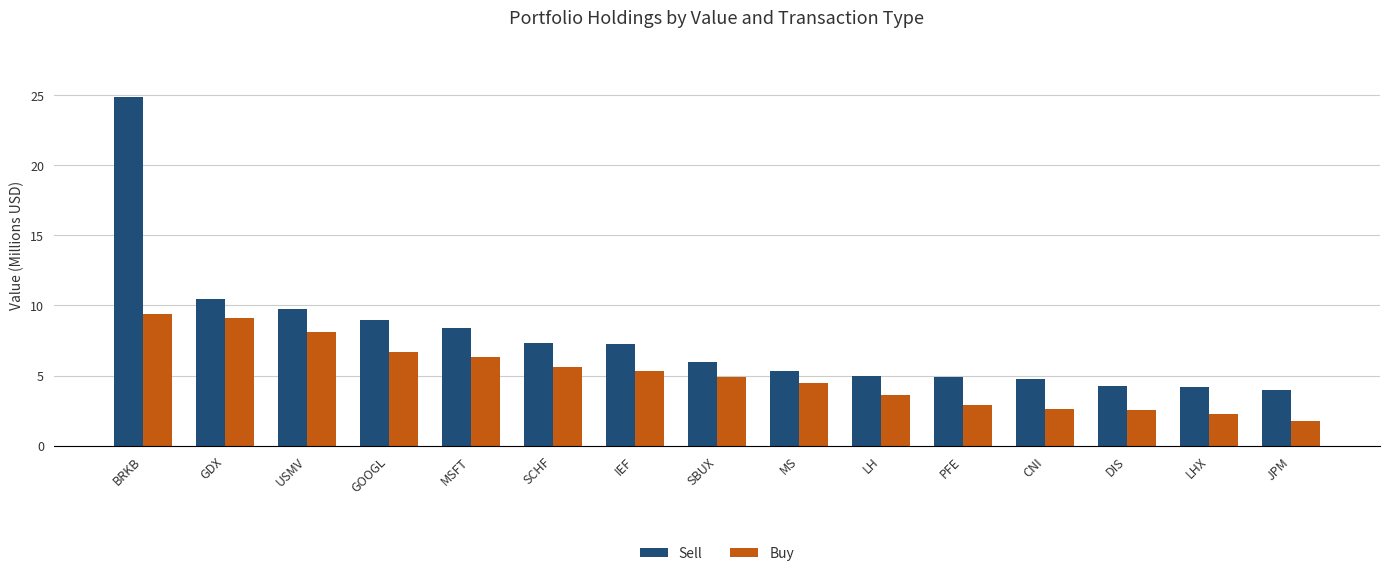

What is the minimum value shown in the chart?

1.8